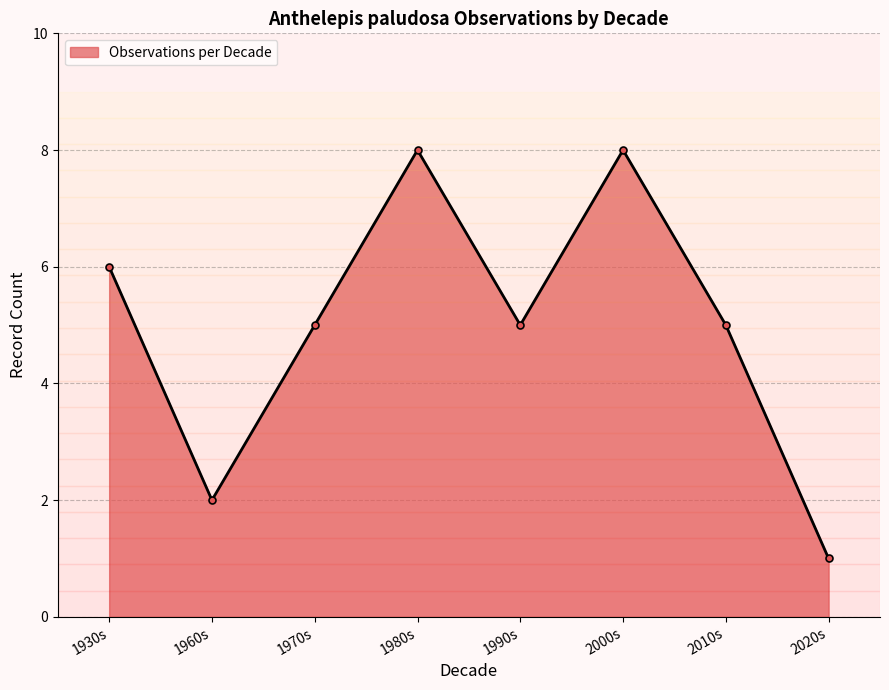

Is it true that the value at 1970s is 5?

True